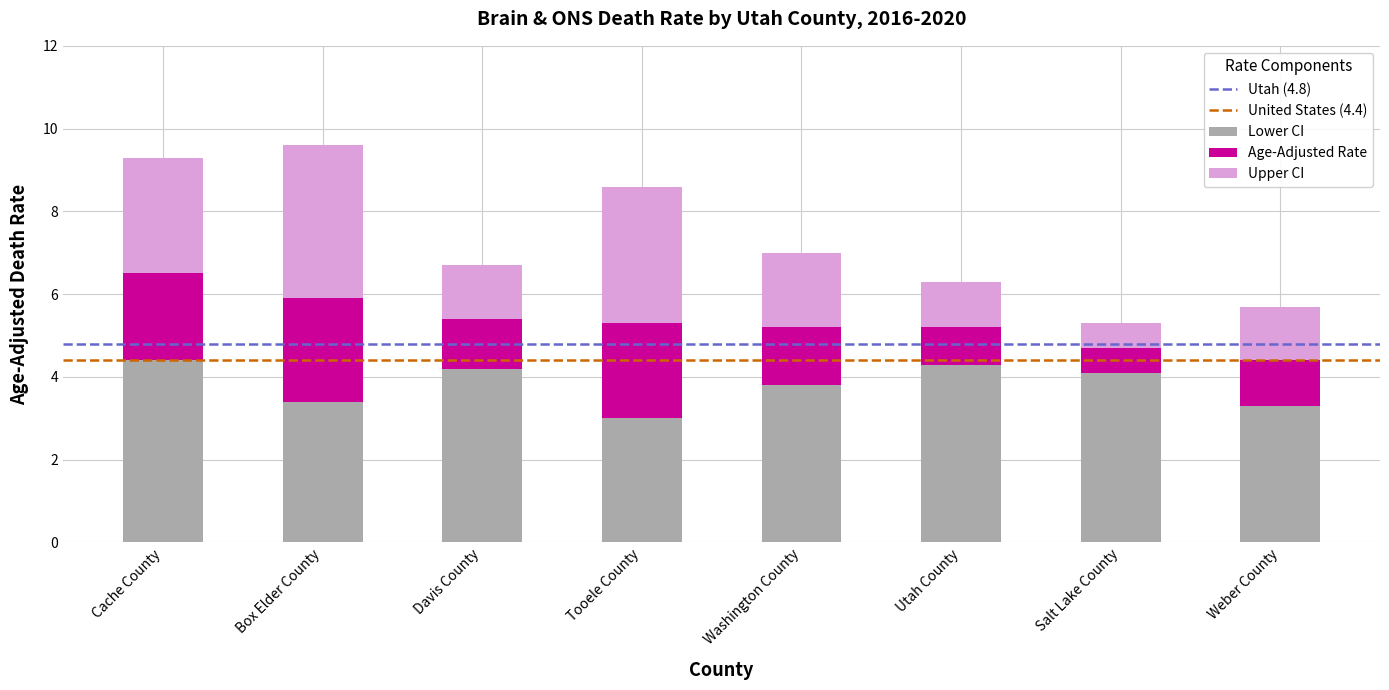

True or false: Lower CI has a value of 4.1 at Salt Lake County.

True